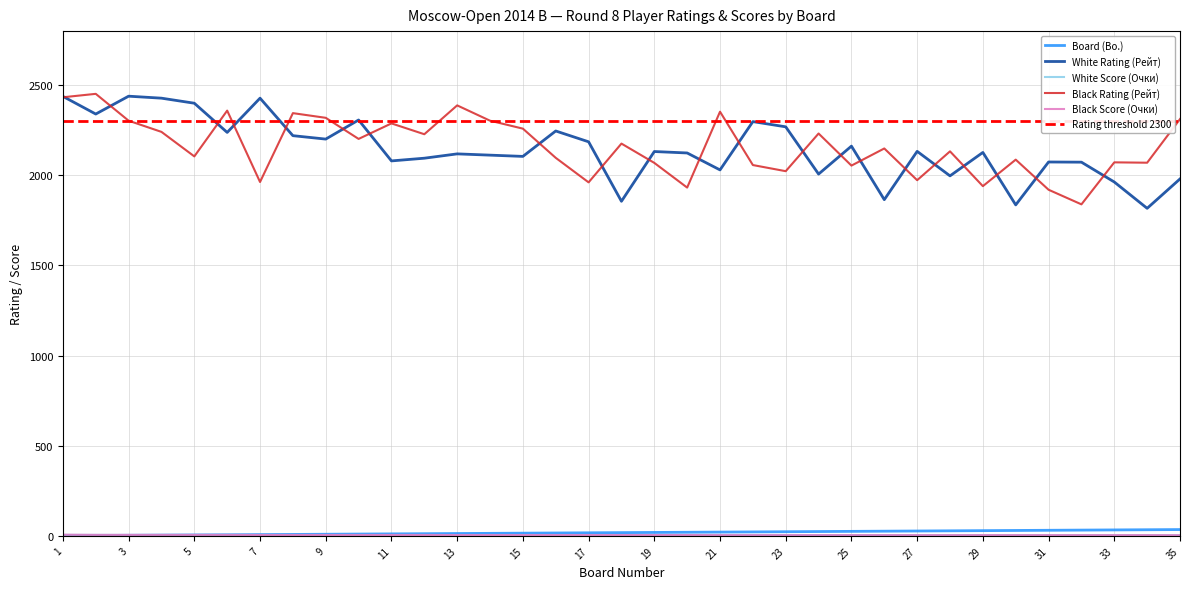

Which series ends up on top after the final intersection of White Rating (Рейт) and Black Rating (Рейт)?

Black Rating (Рейт)